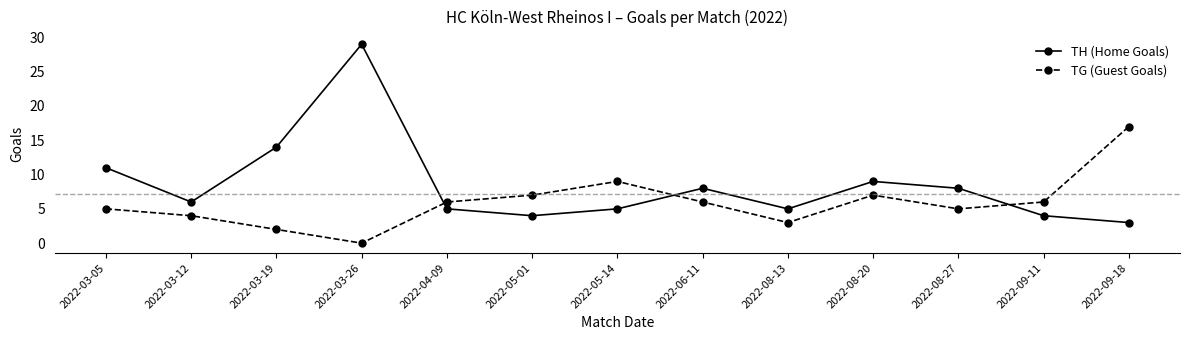

Is it true that TG (Guest Goals) equals 0 at 2022-03-26?

True